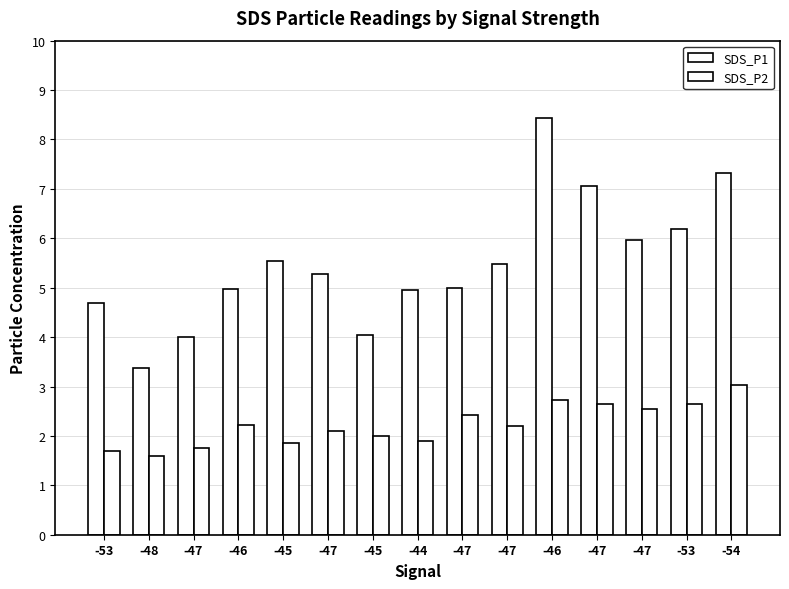

Reading left to right, extract all data points from this chart.

SDS_P1: -53=4.7	-48=3.4	-47=4.0	-46=5.0	-45=5.5	-47=5.3	-45=4.0	-44=5.0	-47=5.0	-47=5.5	-46=8.4	-47=7.0	-47=6.0	-53=6.2	-54=7.3
SDS_P2: -53=1.7	-48=1.6	-47=1.8	-46=2.2	-45=1.9	-47=2.1	-45=2.0	-44=1.9	-47=2.4	-47=2.2	-46=2.7	-47=2.6	-47=2.5	-53=2.6	-54=3.0